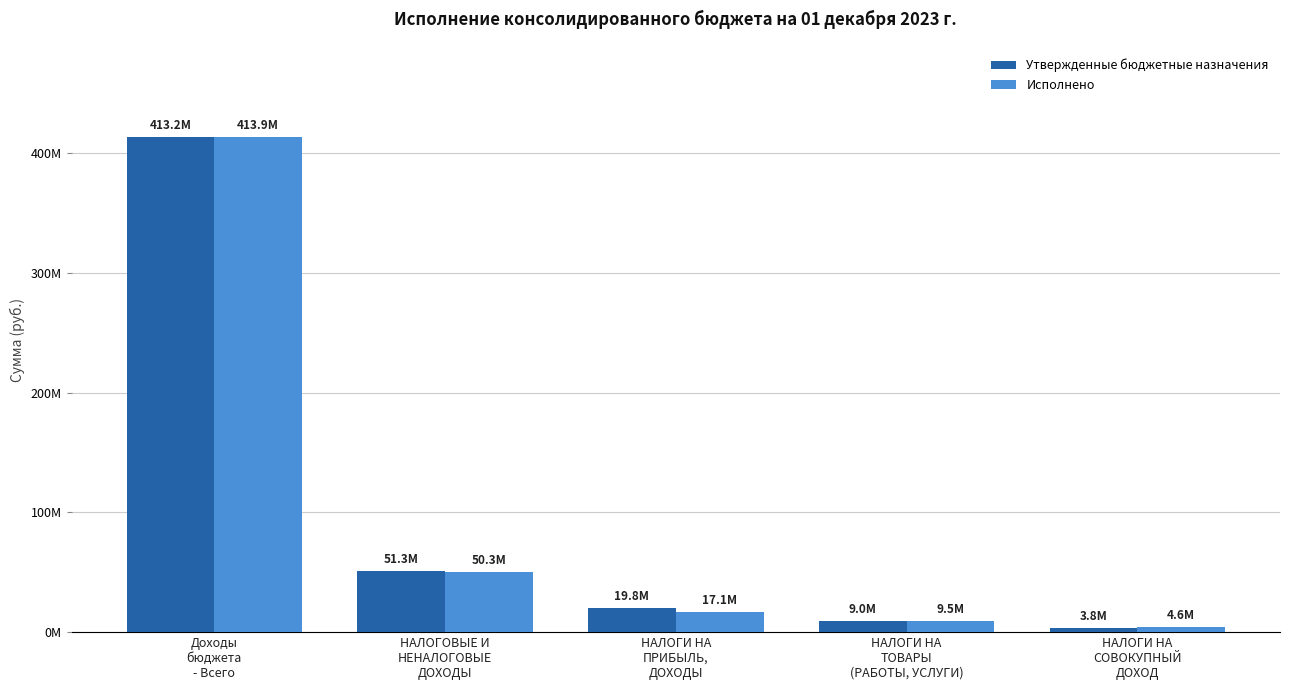

The value of Исполнено at Доходы
бюджета
- Всего is 242744380.8. True or false?

False